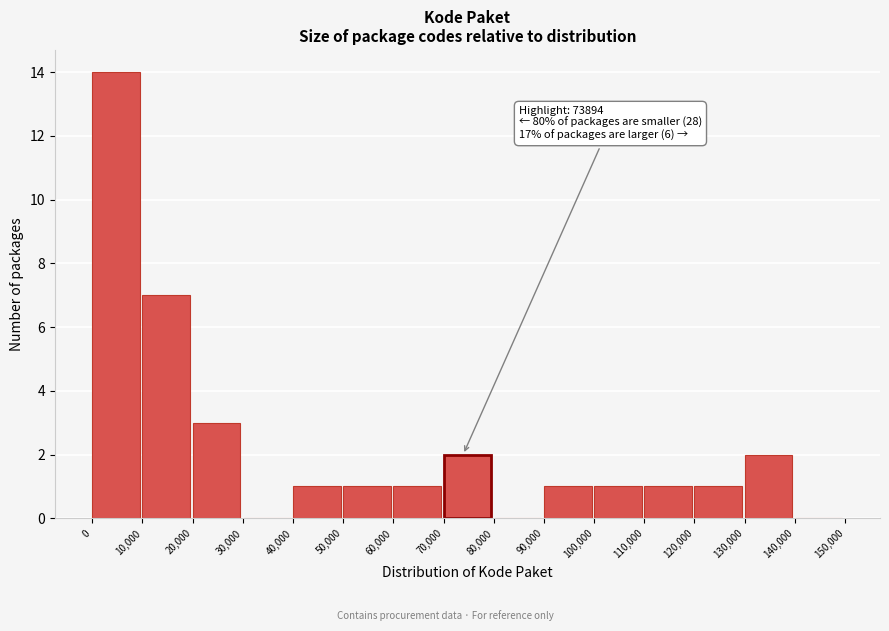

Over which range of the x-axis is the bar tallest?

0 to 10,000